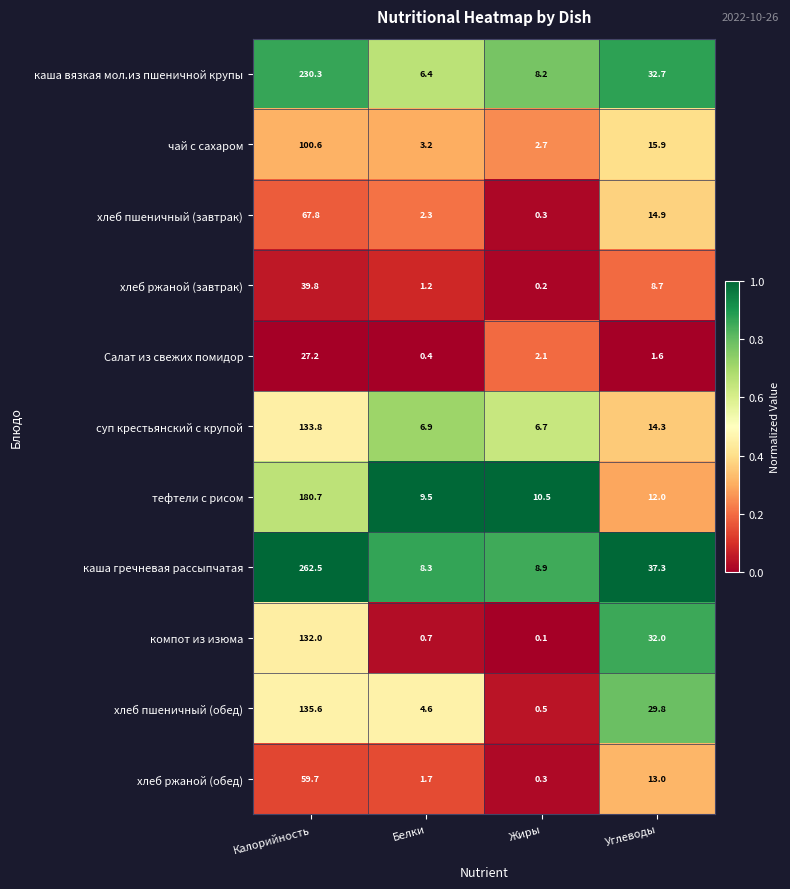

At which category is the sum across all series the highest?

Калорийность